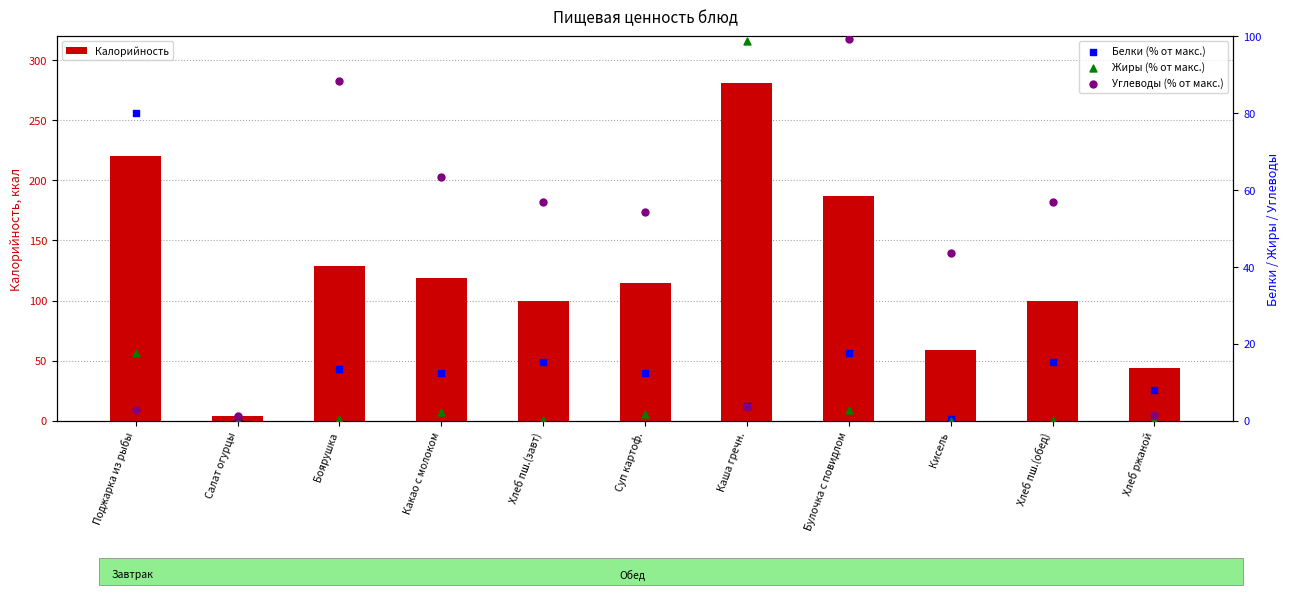

What are all the series names shown in the legend?

Калорийность, Белки (% от макс.), Жиры (% от макс.), Углеводы (% от макс.)